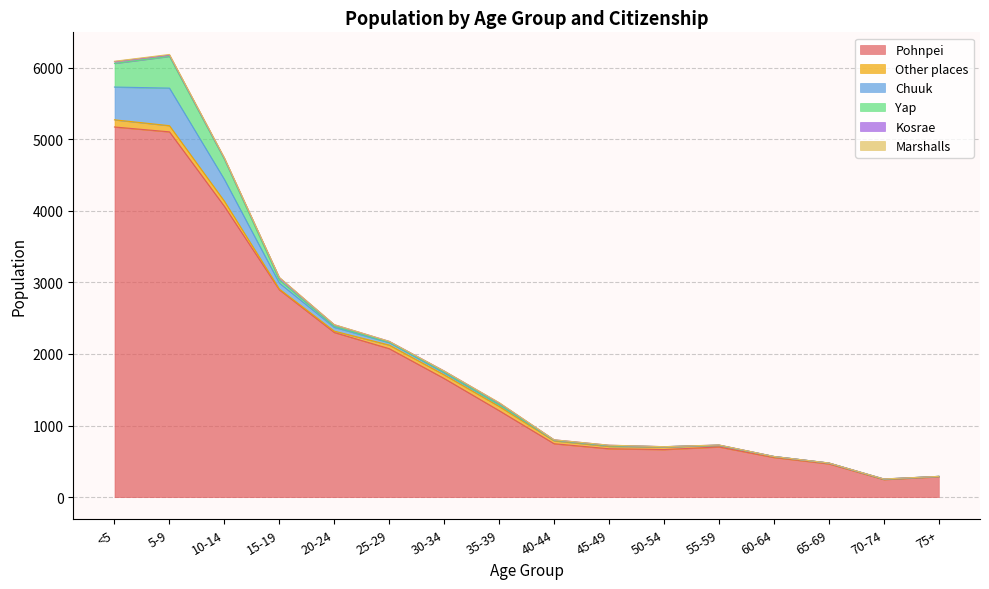

How many data points does each series have?

16